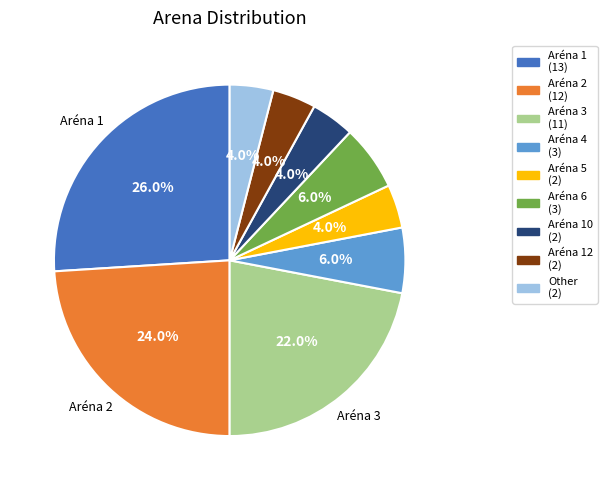

To the nearest percent, what is the average slice percentage?

11%